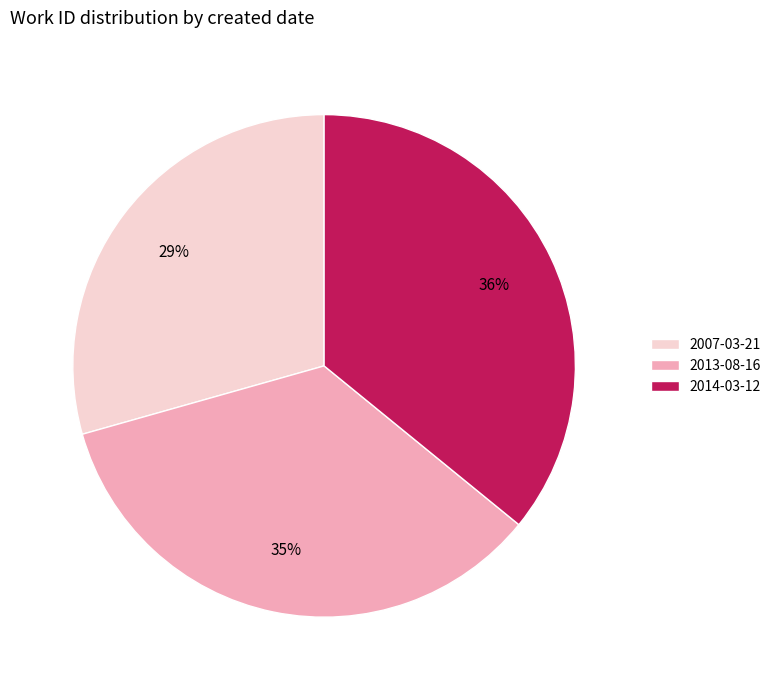

The 2014-03-12 slice represents 29% of the pie. True or false?

False